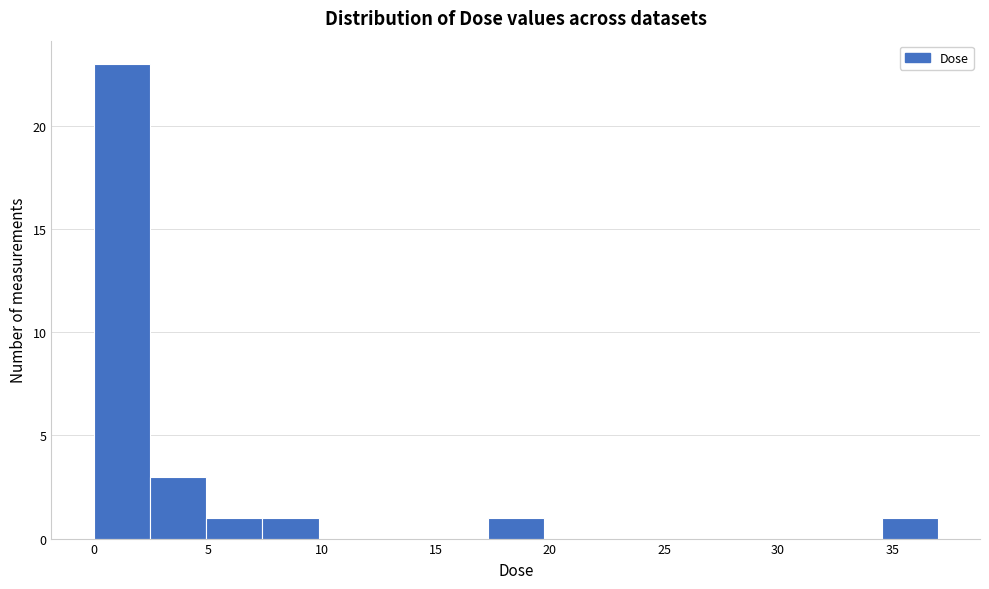

Which range on the x-axis has the tallest bar?

0.0 to 2.5